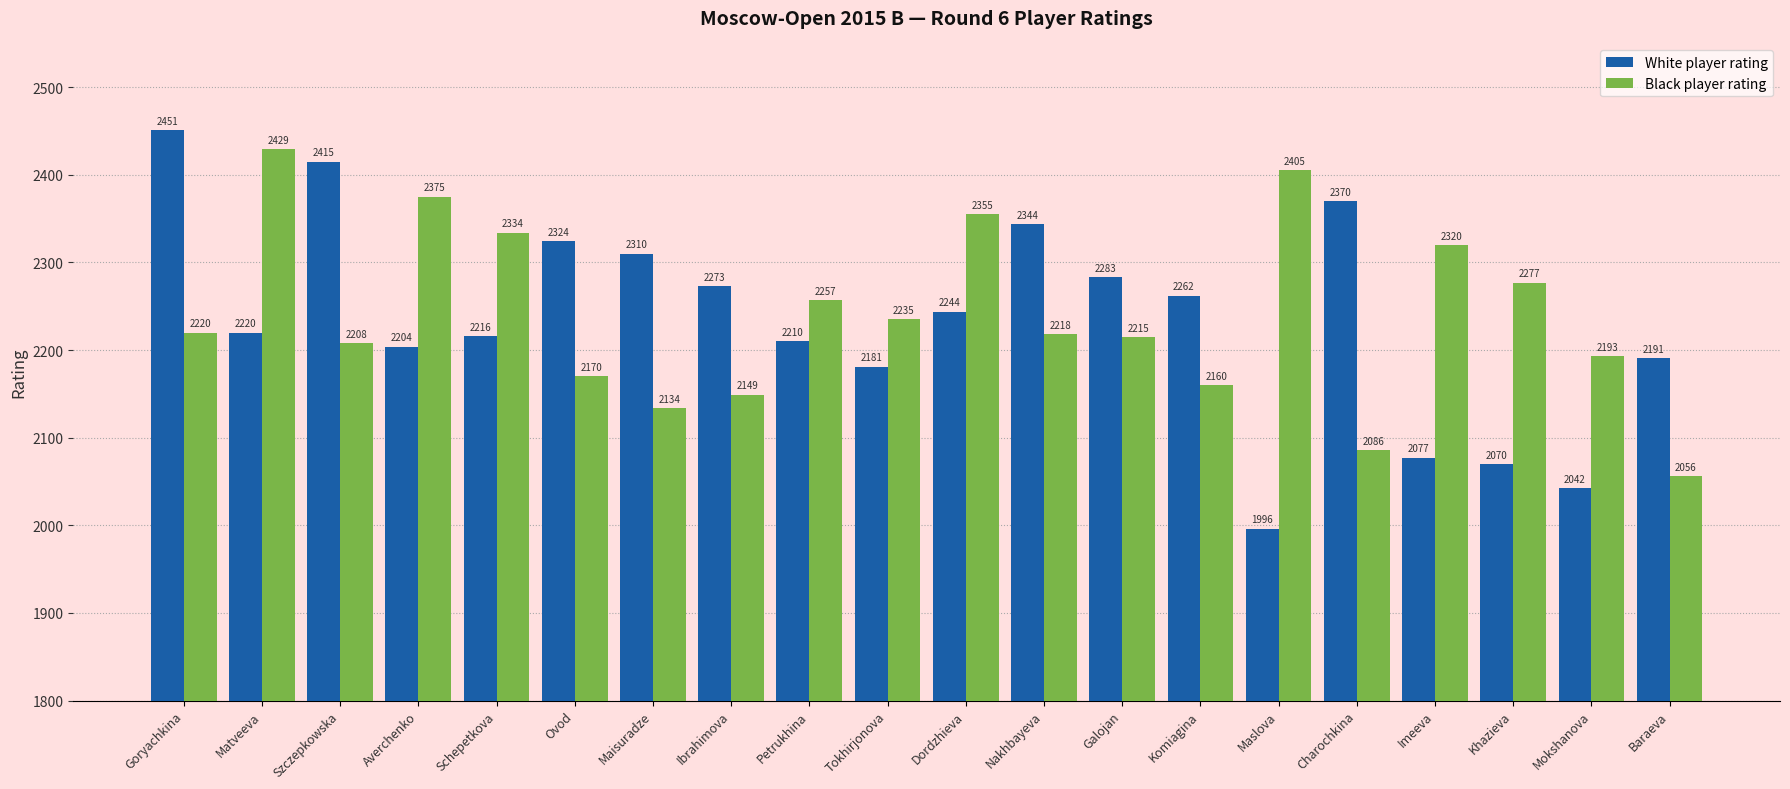

Reading left to right, extract all data points from this chart.

White player rating: Goryachkina=2451	Matveeva=2220	Szczepkowska=2415	Averchenko=2204	Schepetkova=2216	Ovod=2324	Maisuradze=2310	Ibrahimova=2273	Petrukhina=2210	Tokhirjonova=2181	Dordzhieva=2244	Nakhbayeva=2344	Galojan=2283	Komiagina=2262	Maslova=1996	Charochkina=2370	Imeeva=2077	Khazieva=2070	Mokshanova=2042	Baraeva=2191
Black player rating: Goryachkina=2220	Matveeva=2429	Szczepkowska=2208	Averchenko=2375	Schepetkova=2334	Ovod=2170	Maisuradze=2134	Ibrahimova=2149	Petrukhina=2257	Tokhirjonova=2235	Dordzhieva=2355	Nakhbayeva=2218	Galojan=2215	Komiagina=2160	Maslova=2405	Charochkina=2086	Imeeva=2320	Khazieva=2277	Mokshanova=2193	Baraeva=2056